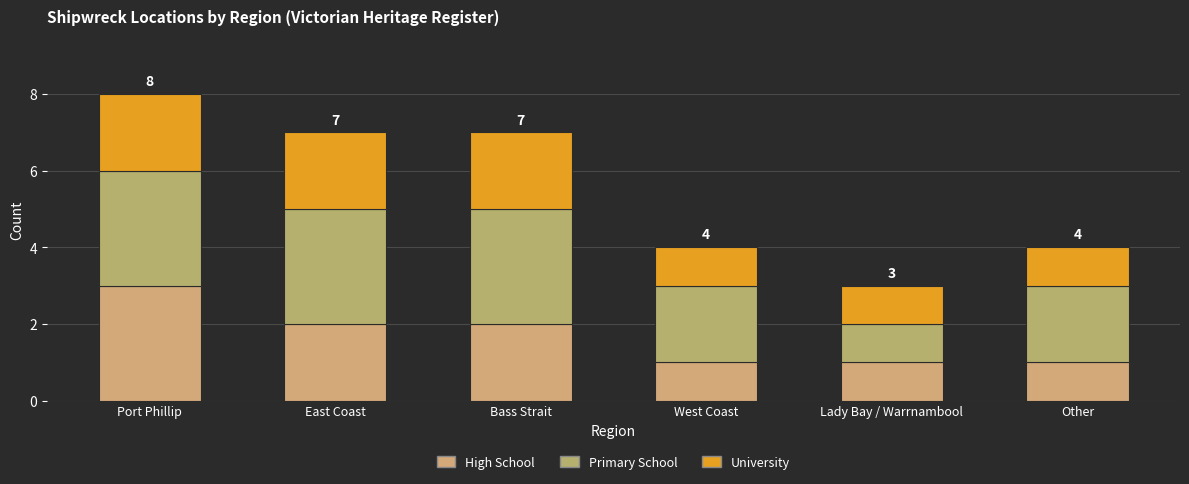

What is the average value of the Primary School series?

2